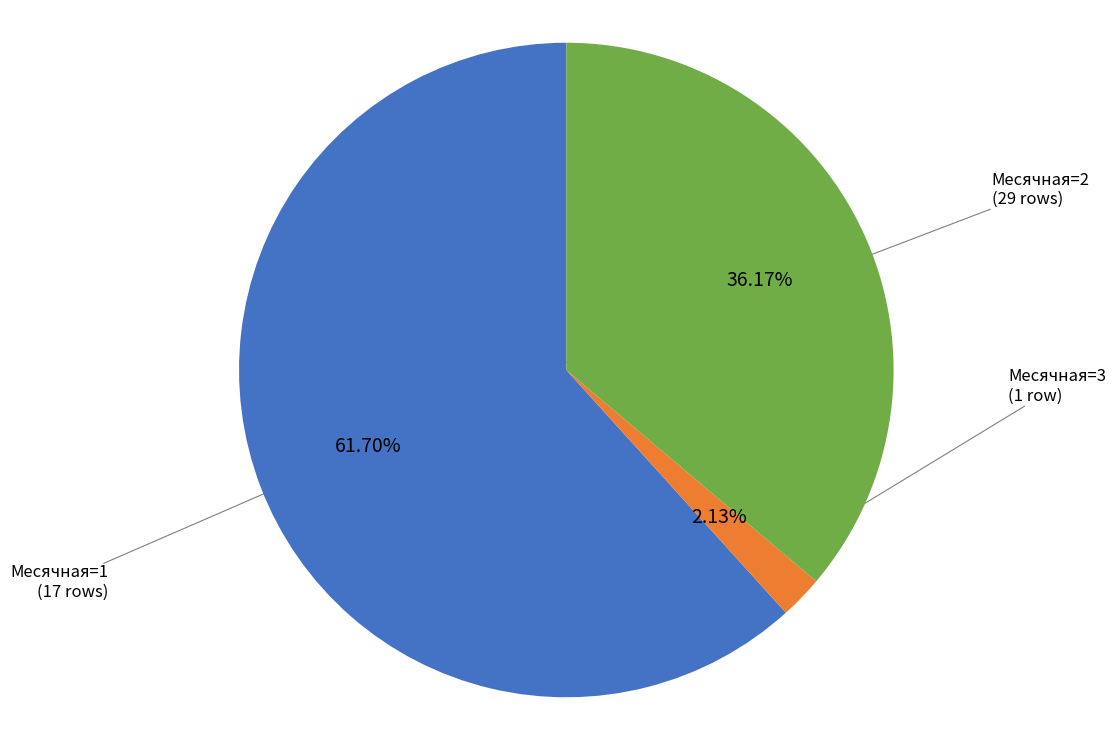

To the nearest percent, what is the average slice percentage?

33%